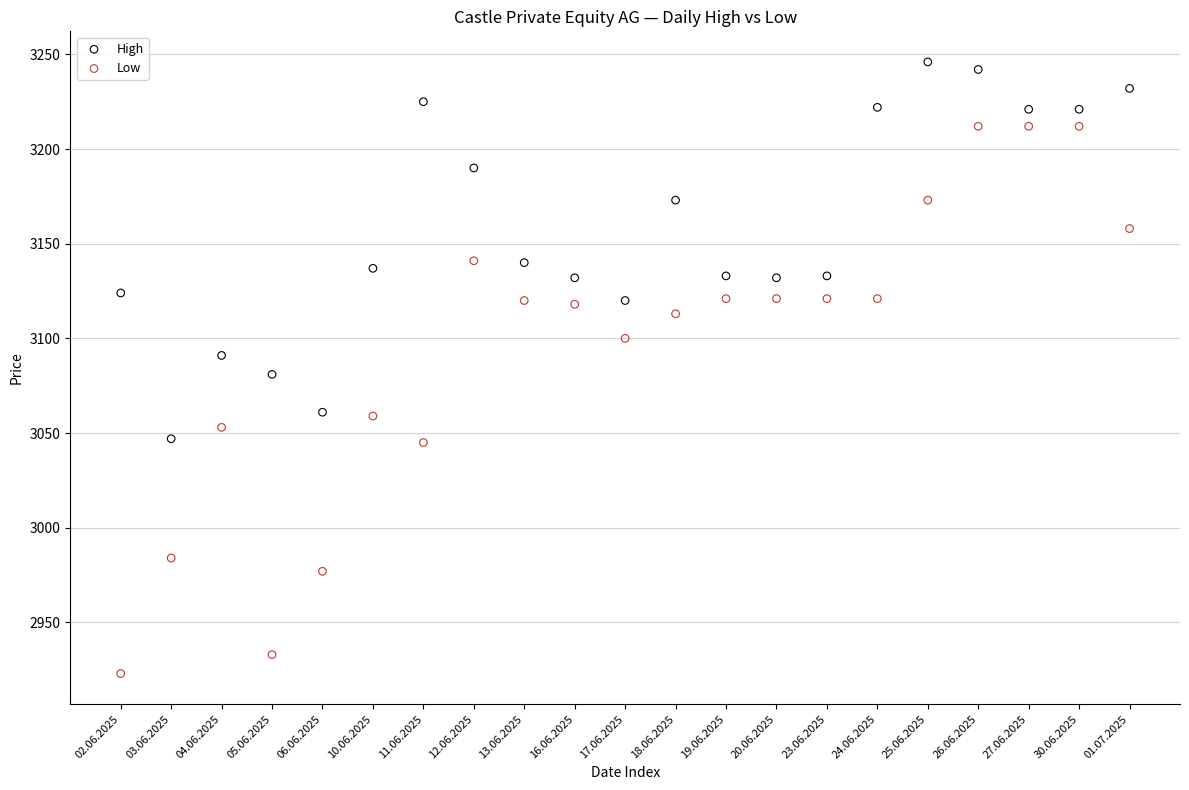

Which series reaches the maximum Y coordinate?

High